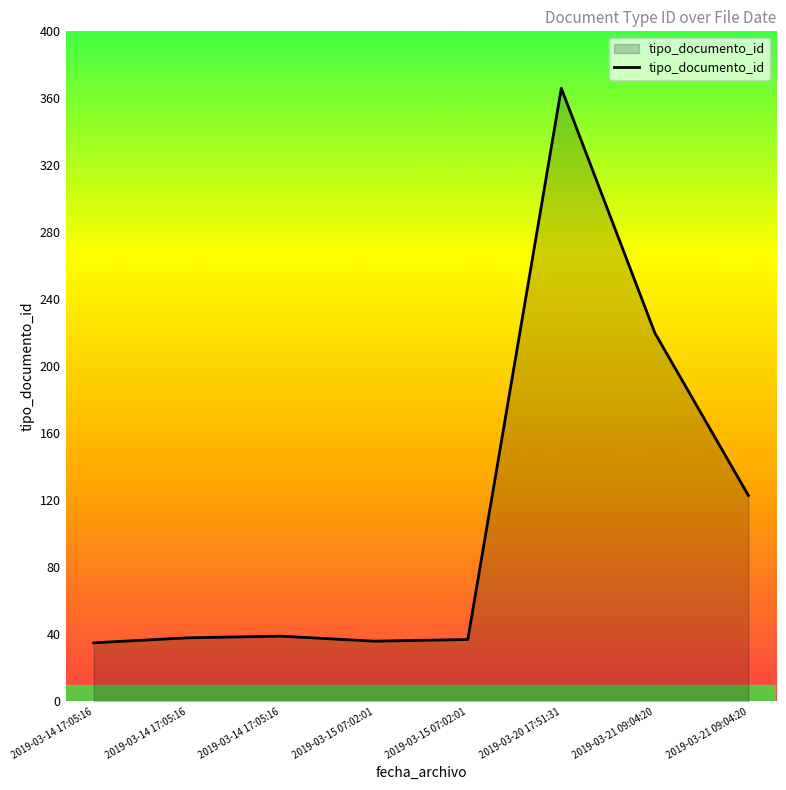

Reading left to right, what are all the values shown in this chart?

2019-03-14 17:05:16=35	2019-03-14 17:05:16=38	2019-03-14 17:05:16=39	2019-03-15 07:02:01=36	2019-03-15 07:02:01=37	2019-03-20 17:51:31=366	2019-03-21 09:04:20=220	2019-03-21 09:04:20=123